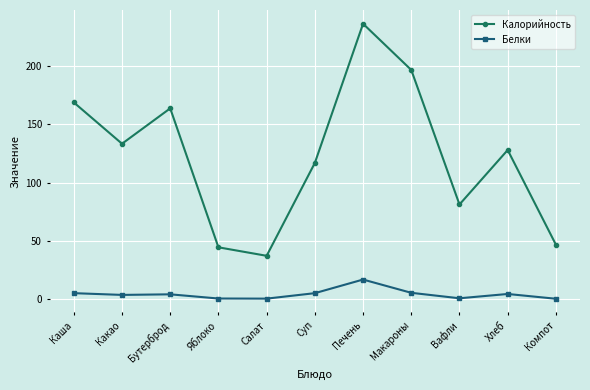

What is the spread (max minus min) of values at Какао?

129.9